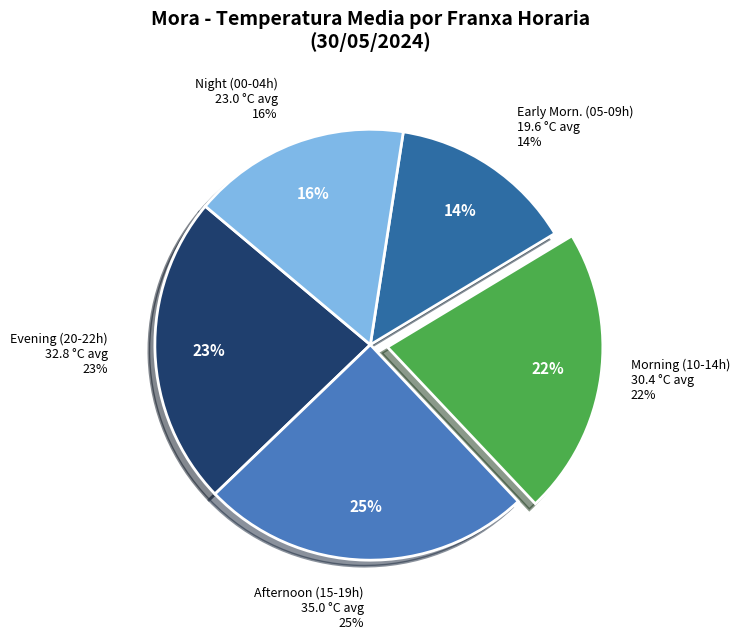

To the nearest percent, what percentage of the pie is 00:00?

4%